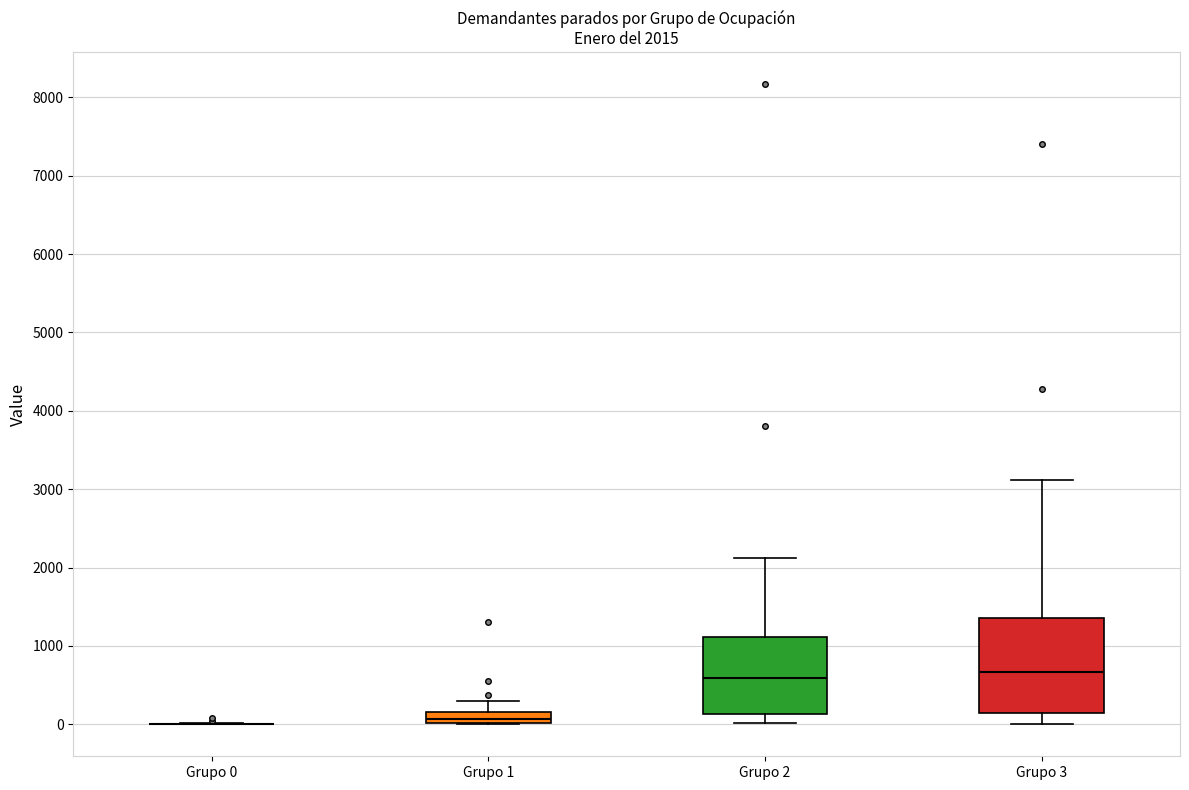

Which box is the tallest, from its lower edge to its upper edge?

Grupo 3